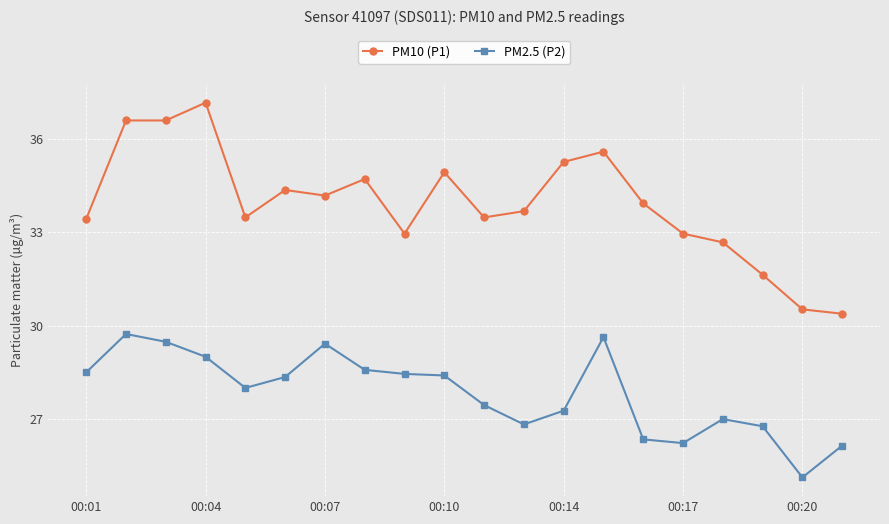

What is the value of the PM2.5 (P2) point at the 13th from the left?

27.3